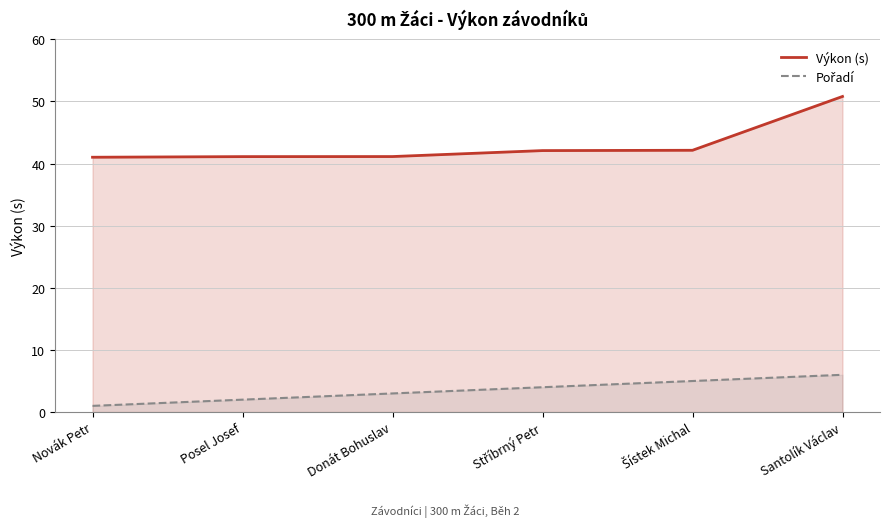

Rank the series at Donát Bohuslav from lowest to highest value.

Pořadí, Výkon (s)